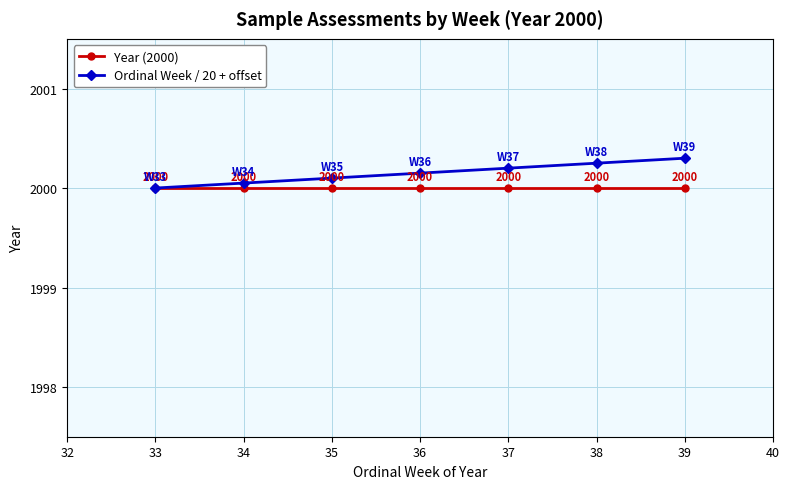

What is the smallest value displayed?

2000.0